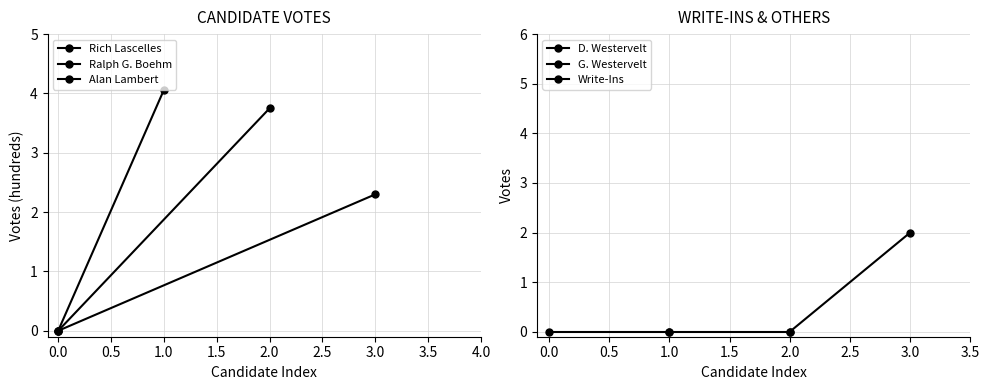

How many data points in Rich Lascelles are above 4?

1